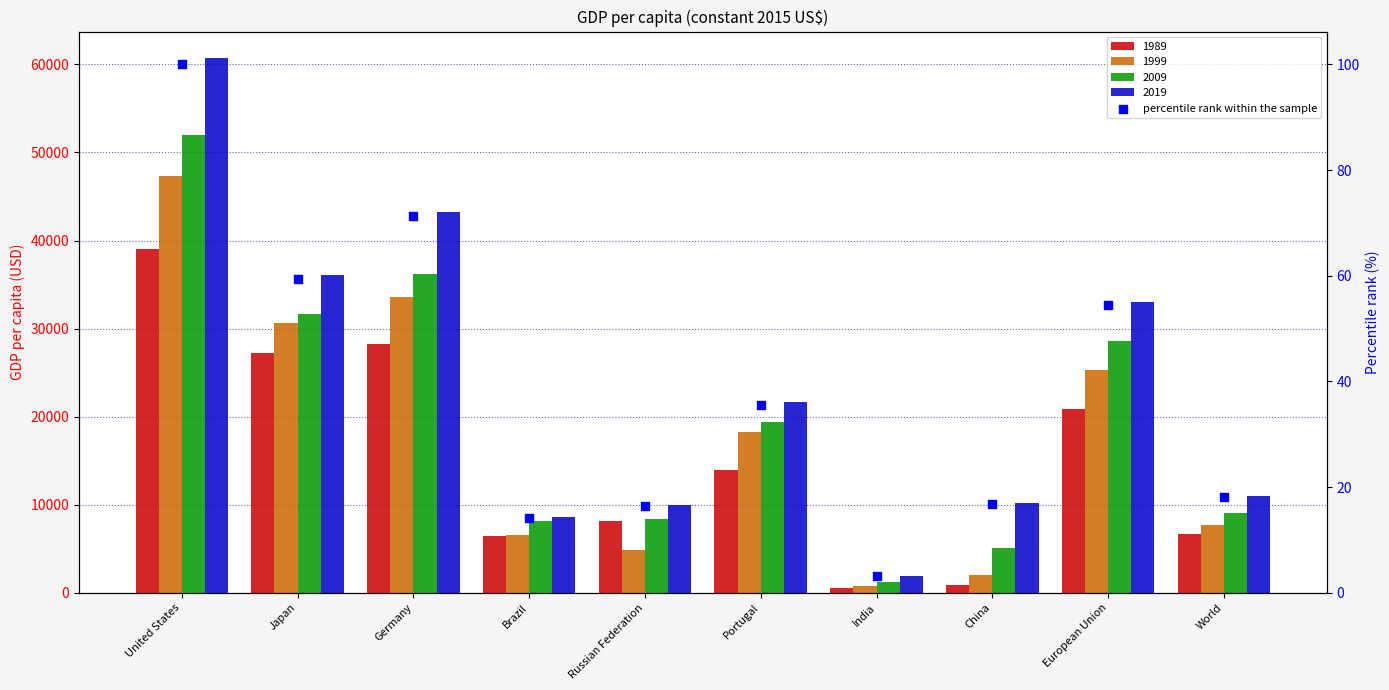

Which has a higher value, China or India?

China